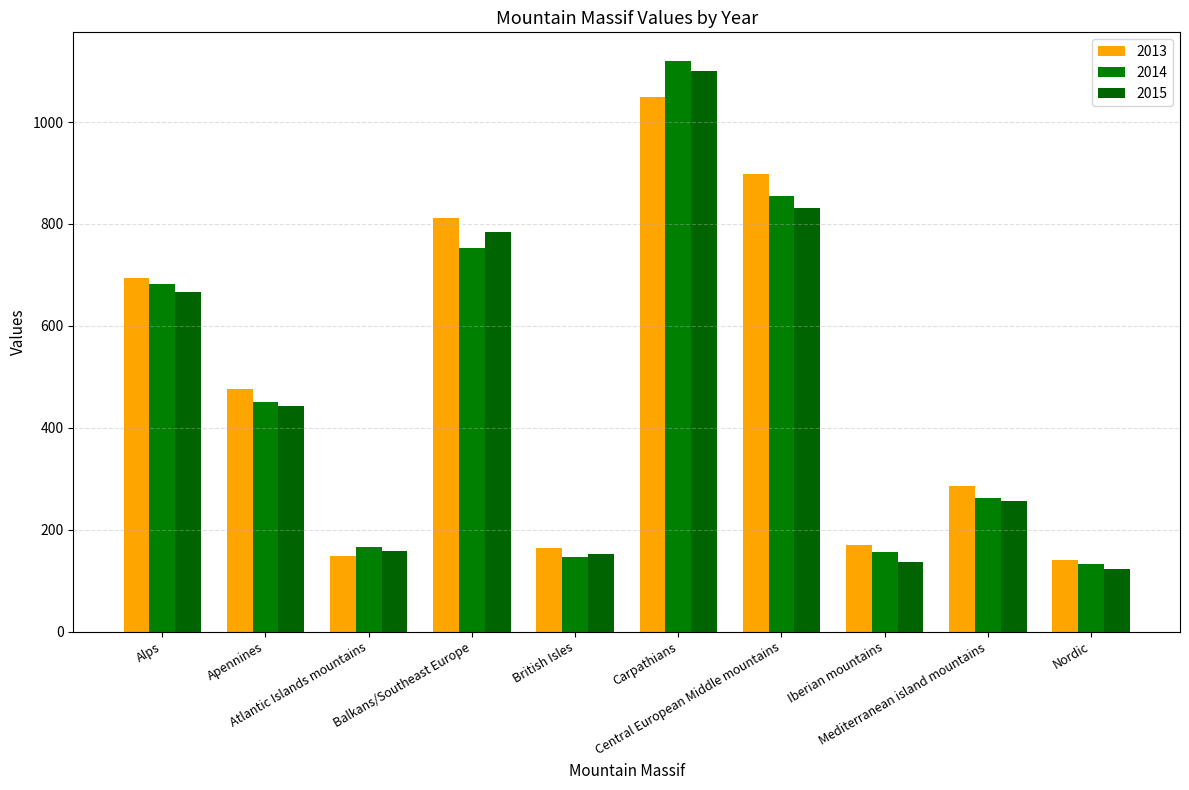

Reading right to left, transcribe all the data shown in this chart.

2013: 141	286	170	898	1049	164	811	148	476	693
2014: 132	262	157	854	1120	147	752	166	451	682
2015: 123	257	136	832	1100	152	785	159	442	666